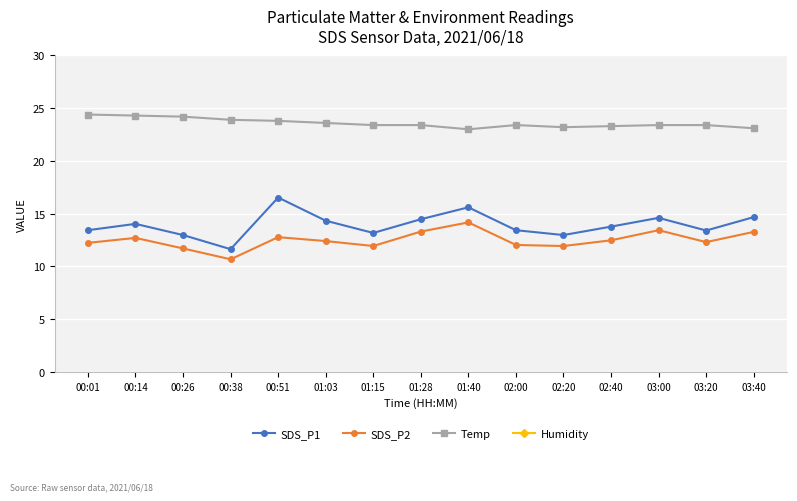

Is it true that SDS_P2 equals 13.4 at 03:00?

True